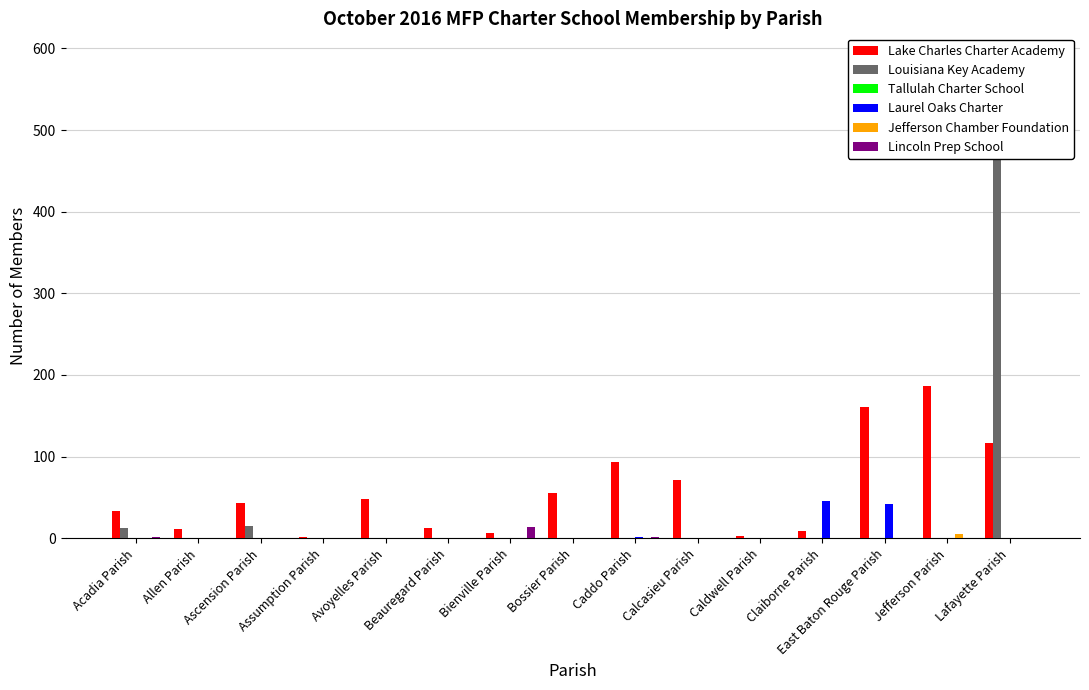

Rank the series by their maximum value, from highest to lowest.

Louisiana Key Academy, Lake Charles Charter Academy, Laurel Oaks Charter, Lincoln Prep School, Jefferson Chamber Foundation, Tallulah Charter School